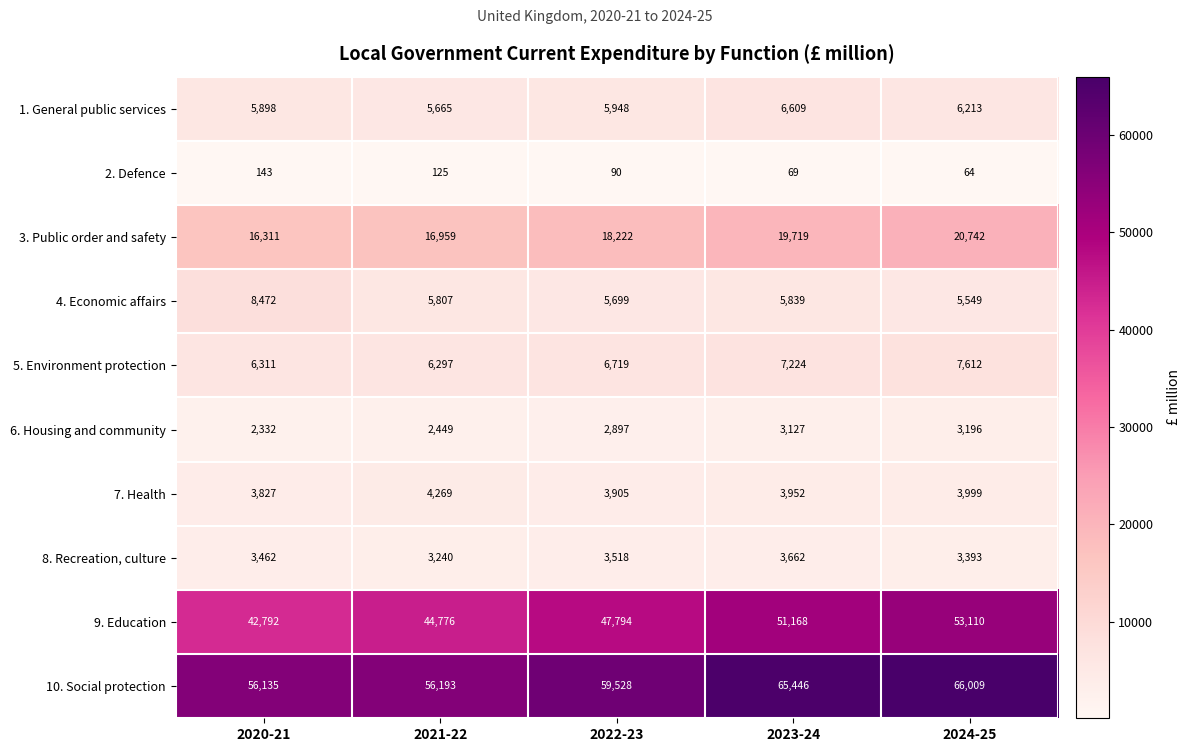

The 3. Public order and safety series shows 27742 at 2024-25. True or false?

False